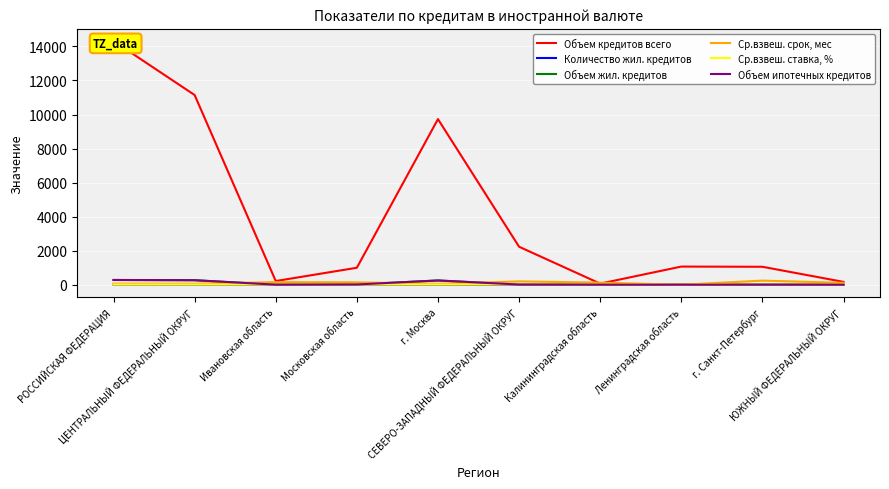

What is the sum of the Объем кредитов всего values at г. Санкт-Петербург and РОССИЙСКАЯ ФЕДЕРАЦИЯ?

15373.9